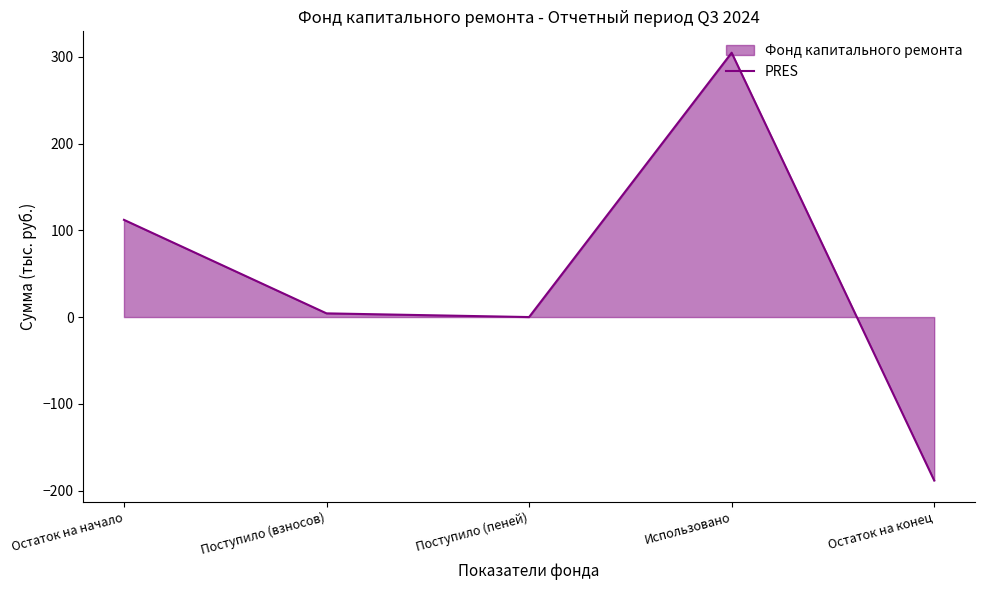

List the labels in order of value, largest first.

Использовано, Остаток на начало, Поступило (взносов), Поступило (пеней), Остаток на конец